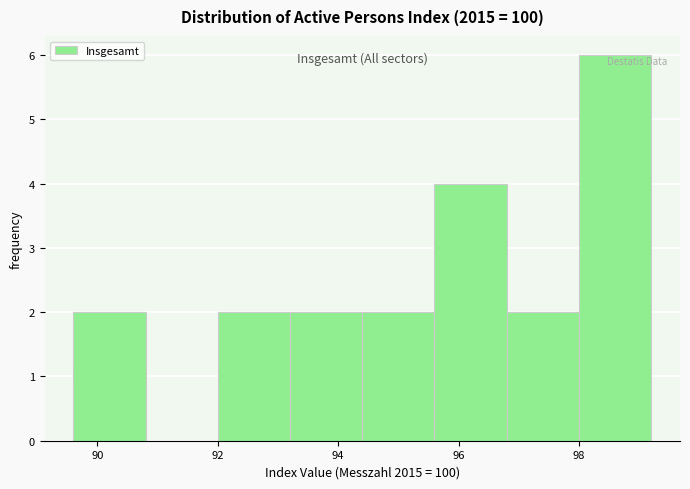

What is the height of the bar covering 93.2 to 94.4 on the x-axis? The values are not printed on the chart, so give them approximately, as read against the axis.

2